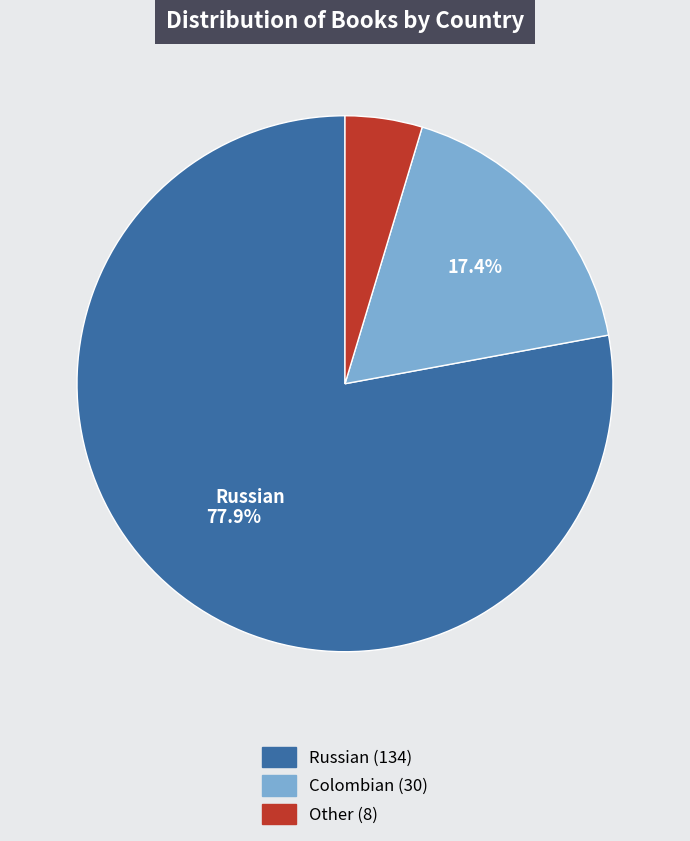

To the nearest percent, what portion does Russian represent?

78%